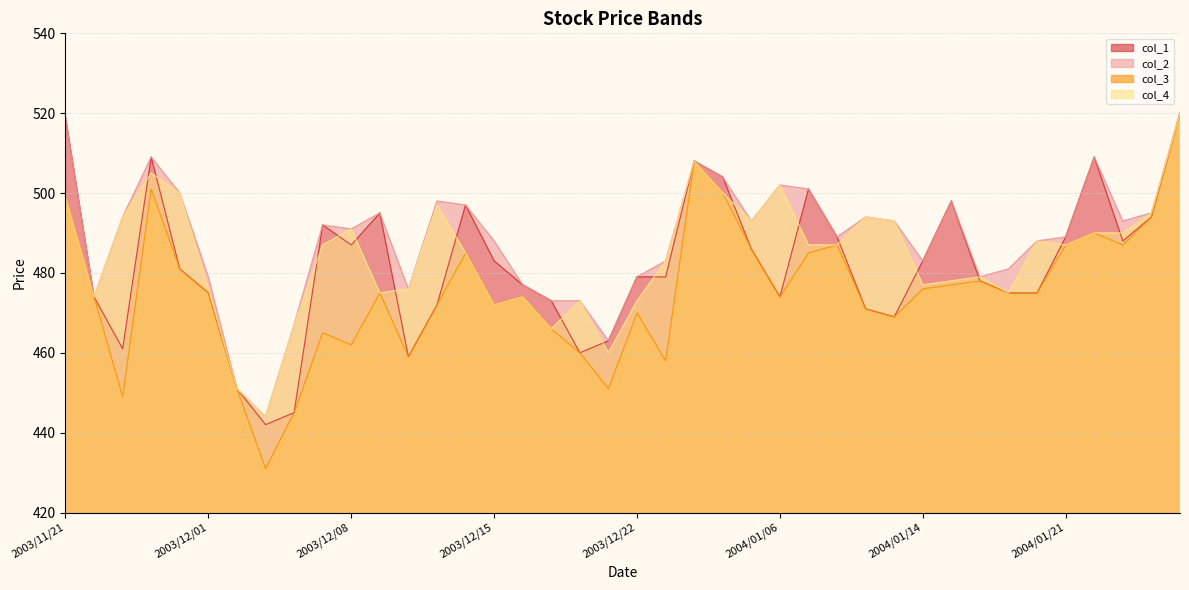

How many series are shown in this chart?

4